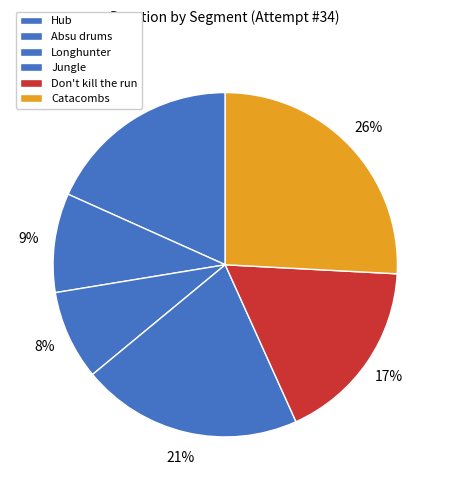

How many segments does this pie chart have?

6